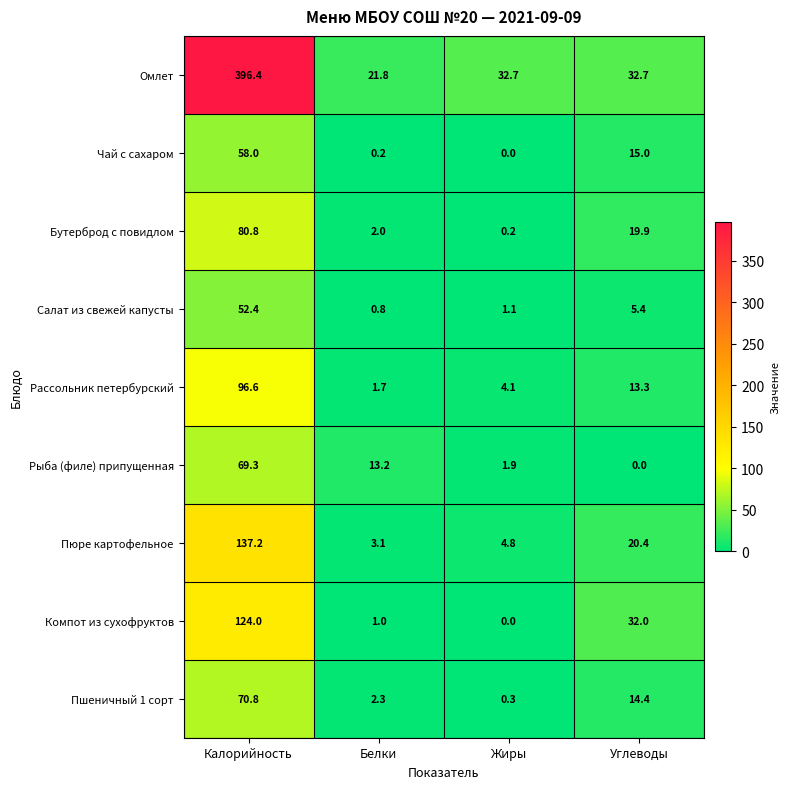

What is the total value across all series at Углеводы?

153.1